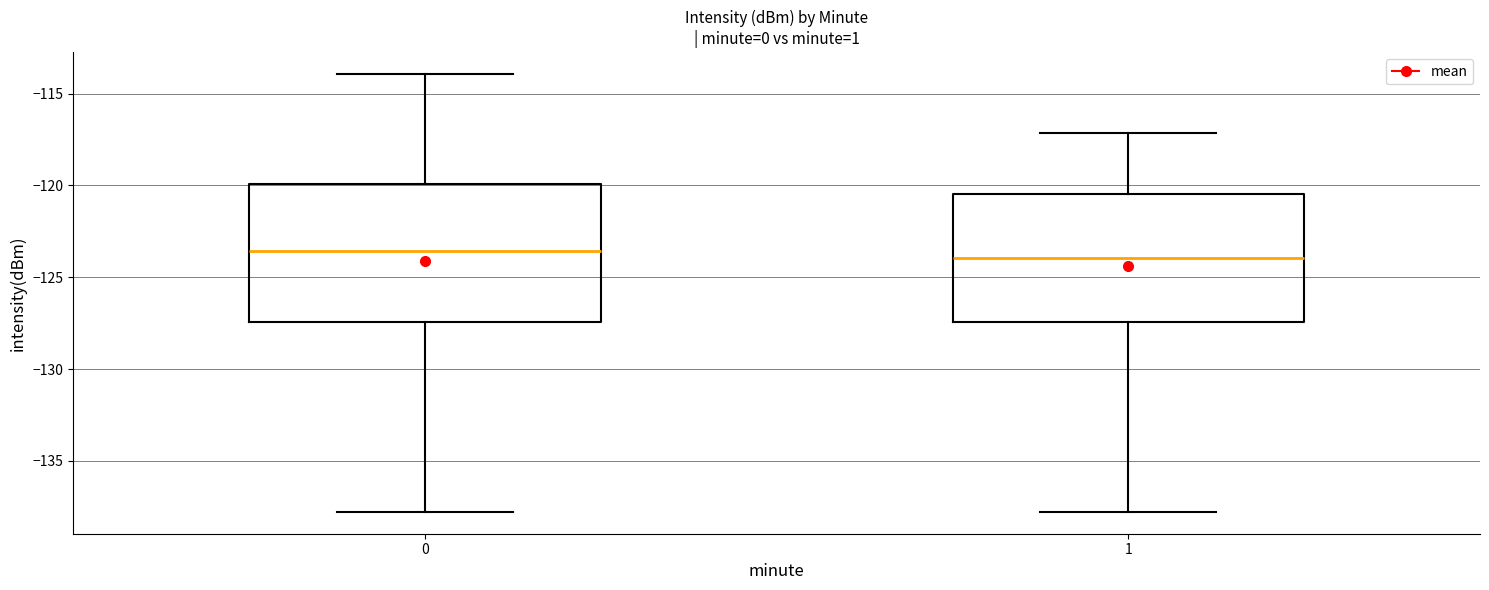

Reading left to right, transcribe this box plot: for each box, give where its median line is, the range the box spans, and where its two whiskers end, as read against the y-axis. The values are not printed on the chart, so give them approximately, as read against the axis.

0: median -123.5, box -127.5 to -120.0, whiskers -138.0 to -114.0
1: median -124.0, box -127.5 to -120.5, whiskers -138.0 to -117.0